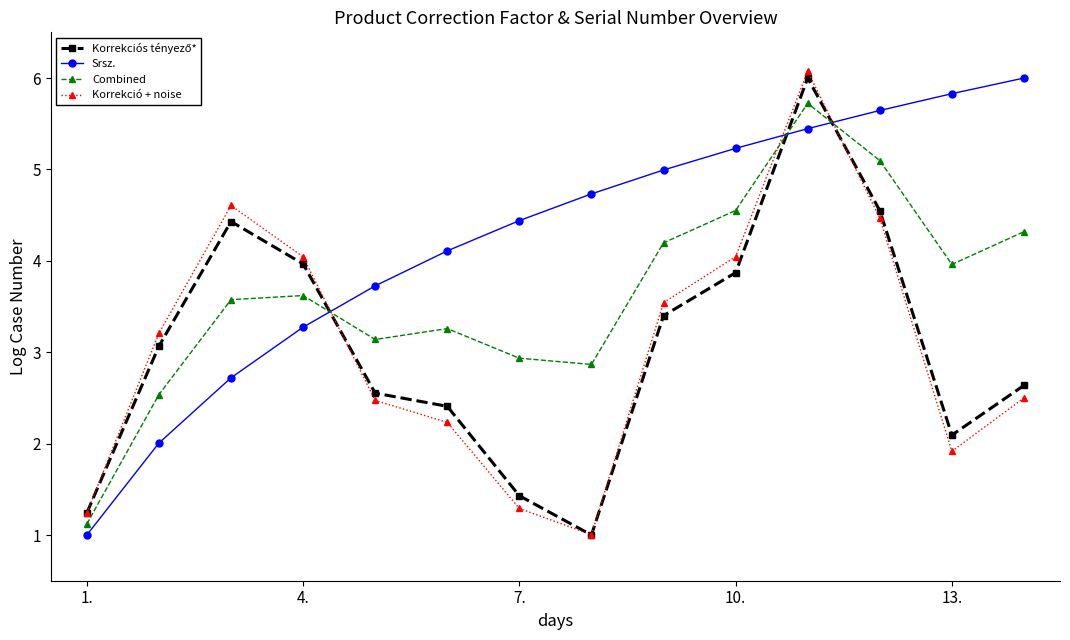

What is the maximum value for Combined?

5.7